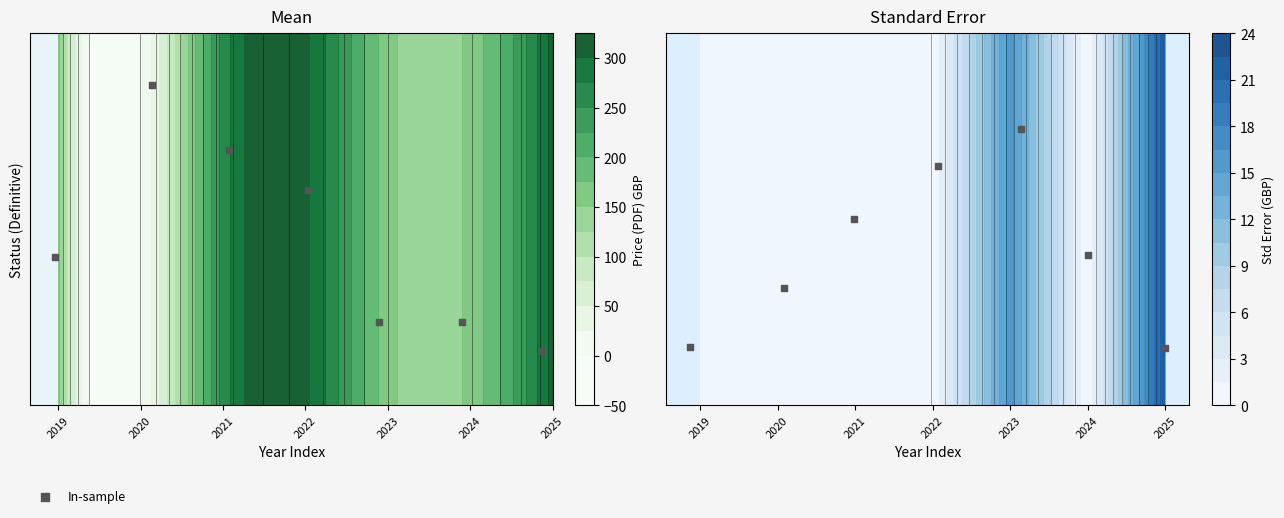

True or false: the data shows -0.0 at 2021.

False